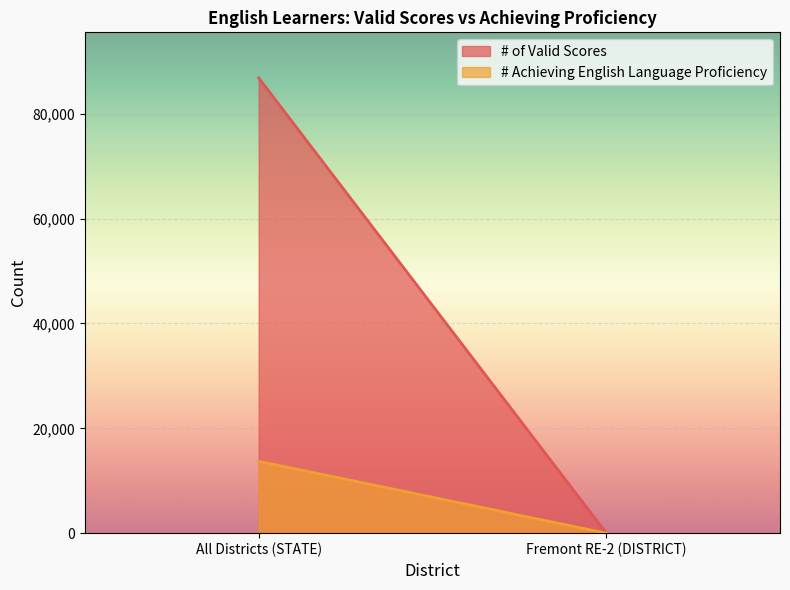

Which category has the lowest value in the # of Valid Scores series?

Fremont RE-2 (DISTRICT)